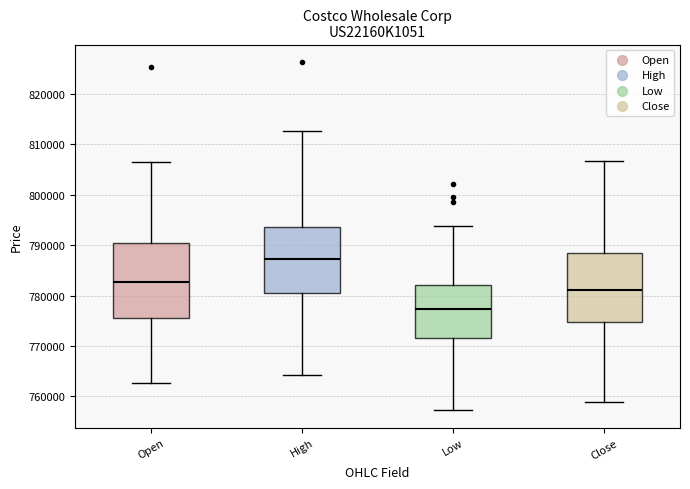

Which box's median line is the highest?

High